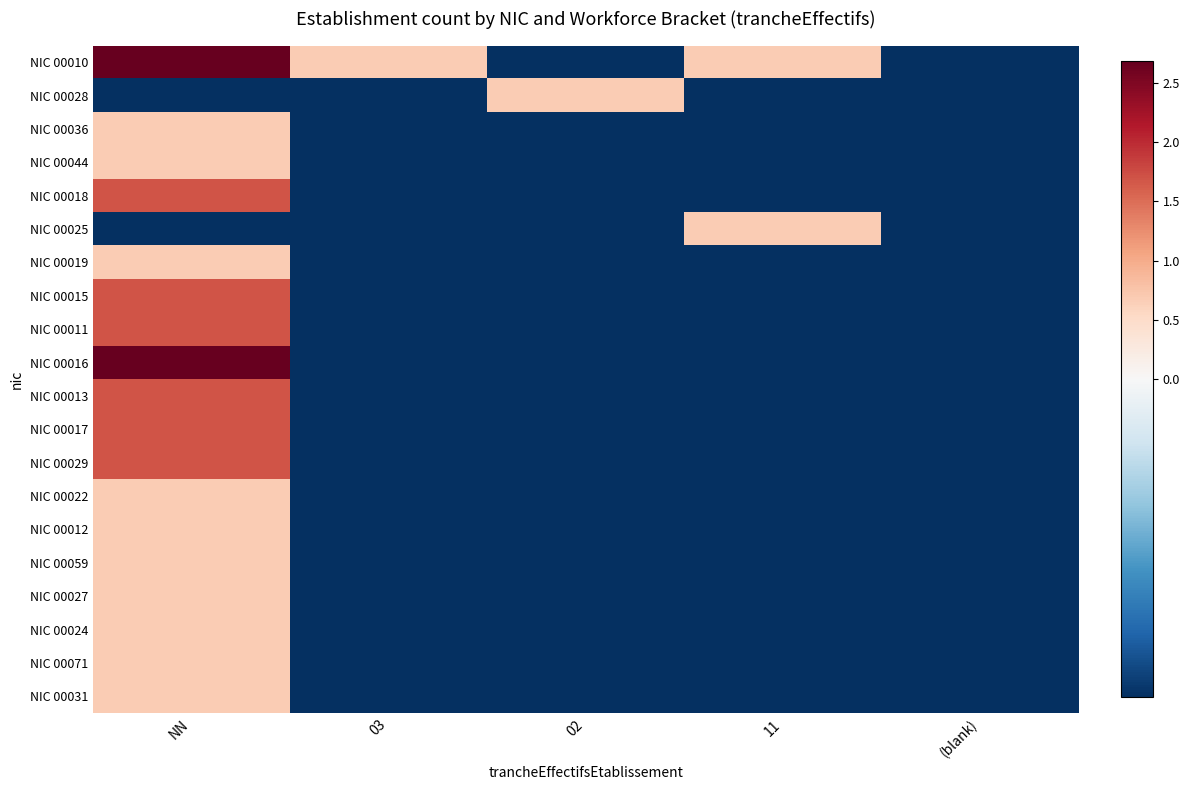

What is the greatest value displayed?

2.7